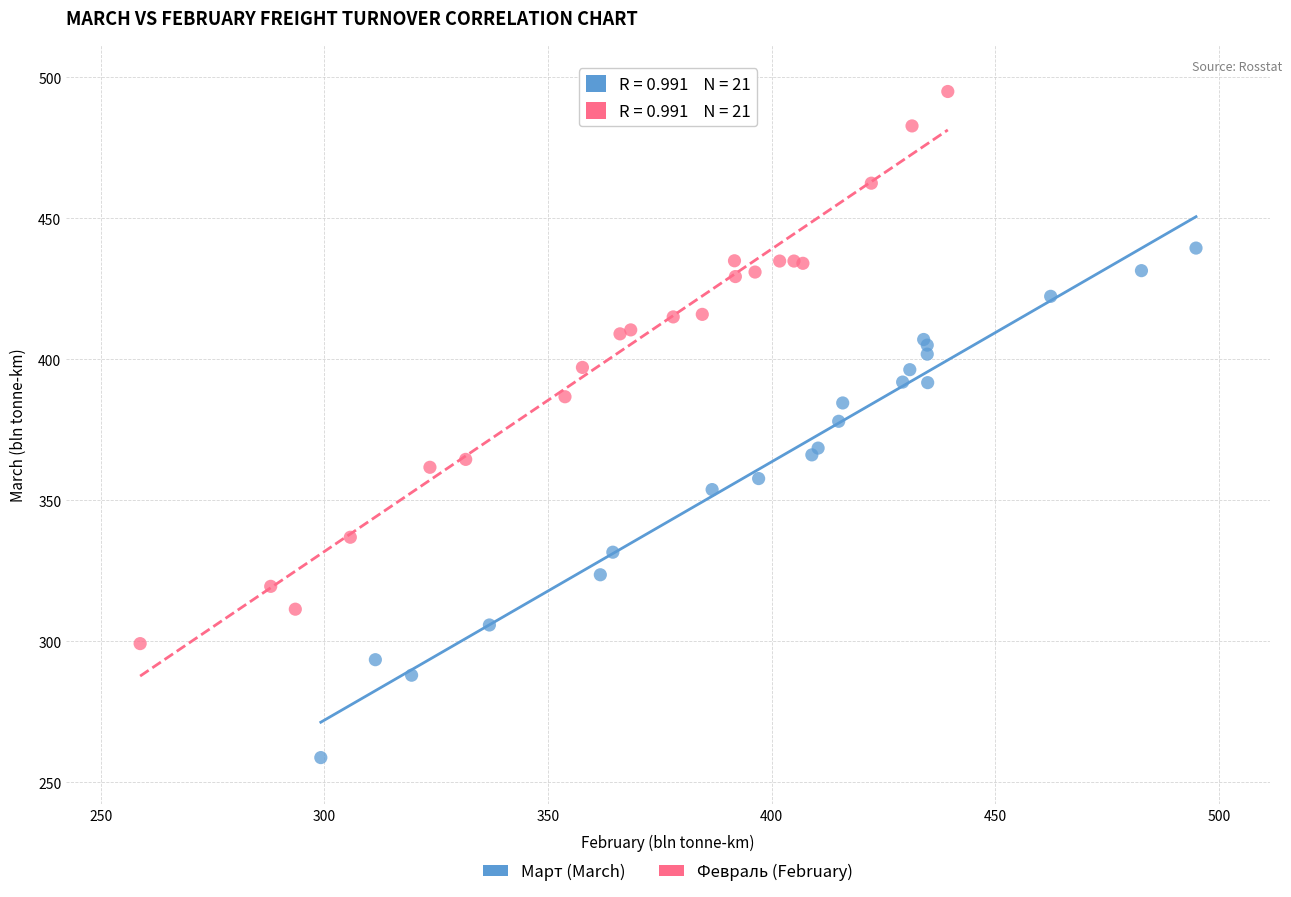

Which series reaches the maximum Y coordinate?

Февраль (February)